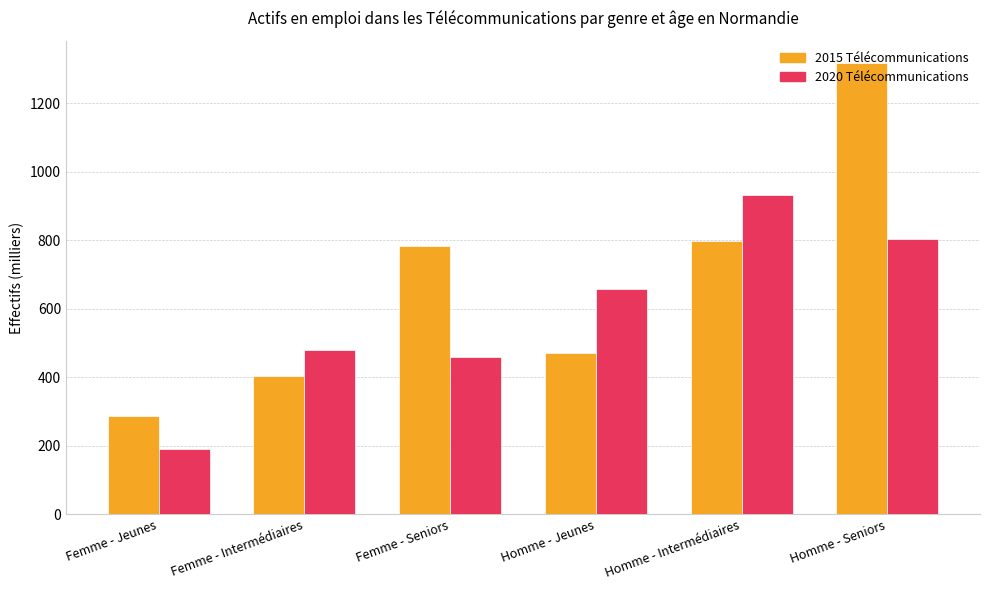

List the labels in order of 2020 Télécommunications value, smallest first.

Femme - Jeunes, Femme - Seniors, Femme - Intermédiaires, Homme - Jeunes, Homme - Seniors, Homme - Intermédiaires